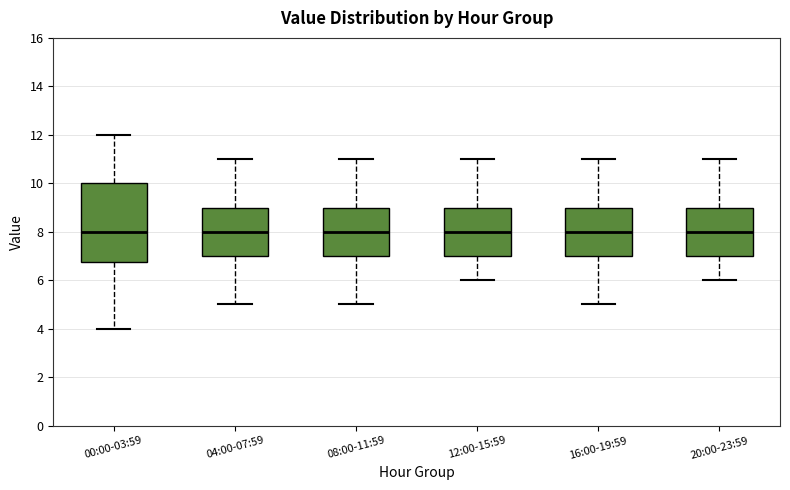

Reading left to right, read every box against the y-axis: the position of its median line, the range the box covers, and the ends of its whiskers. The values are not printed on the chart, so give them approximately, as read against the axis.

00:00-03:59: median 8.0, box 6.8 to 10.0, whiskers 4.0 to 12.0
04:00-07:59: median 8.0, box 7.0 to 9.0, whiskers 5.0 to 11.0
08:00-11:59: median 8.0, box 7.0 to 9.0, whiskers 5.0 to 11.0
12:00-15:59: median 8.0, box 7.0 to 9.0, whiskers 6.0 to 11.0
16:00-19:59: median 8.0, box 7.0 to 9.0, whiskers 5.0 to 11.0
20:00-23:59: median 8.0, box 7.0 to 9.0, whiskers 6.0 to 11.0